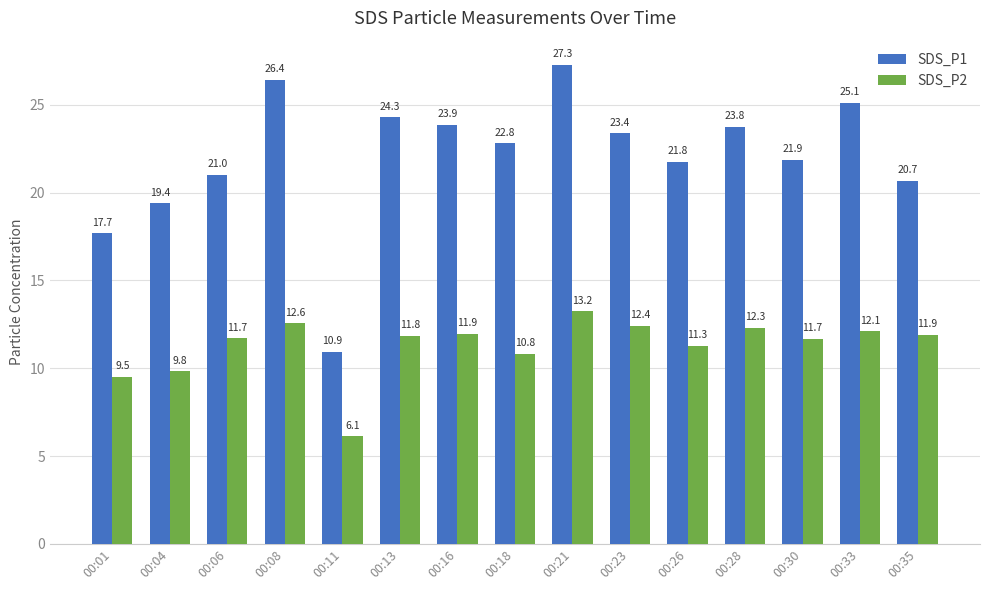

At how many categories does at least one series exceed 24?

4